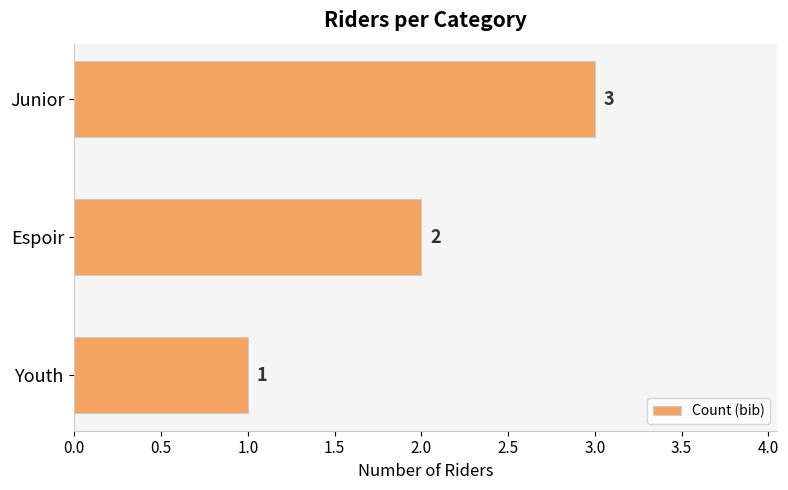

List the labels in order of value, smallest first.

Youth, Espoir, Junior